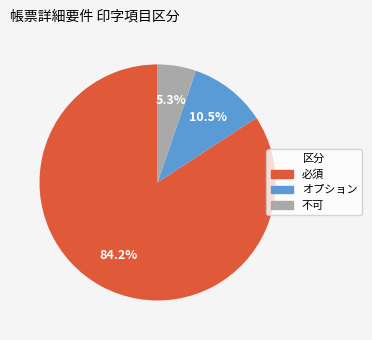

What is the ratio of the value at オプション to the value at 必須?

0.1